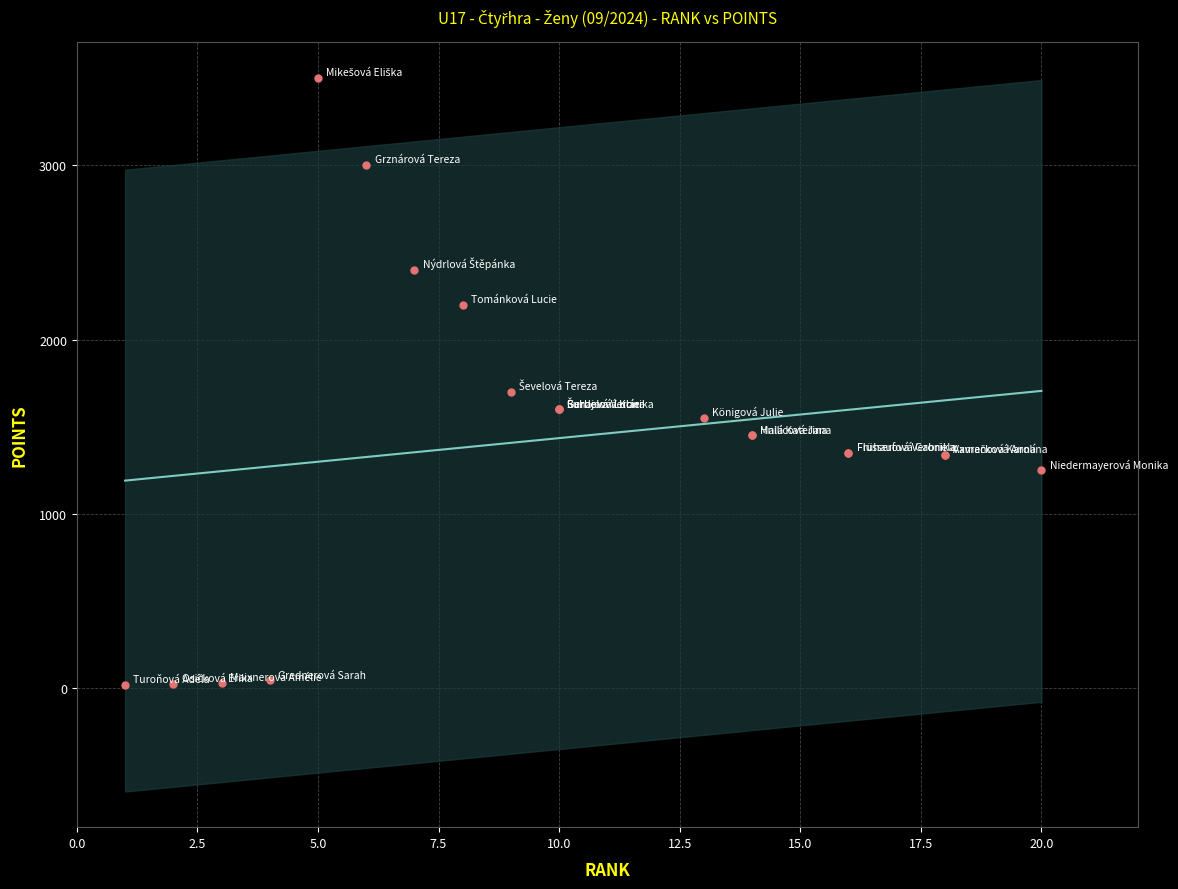

What Y value in the scatter plot is closest to 1760?

1700